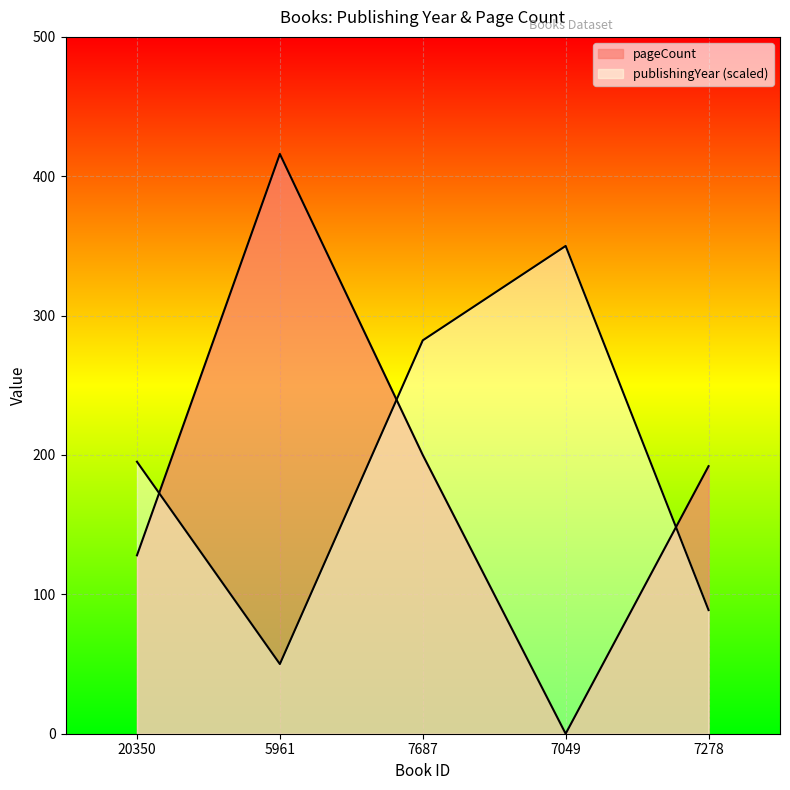

What are all the series names shown in the legend?

publishingYear, pageCount